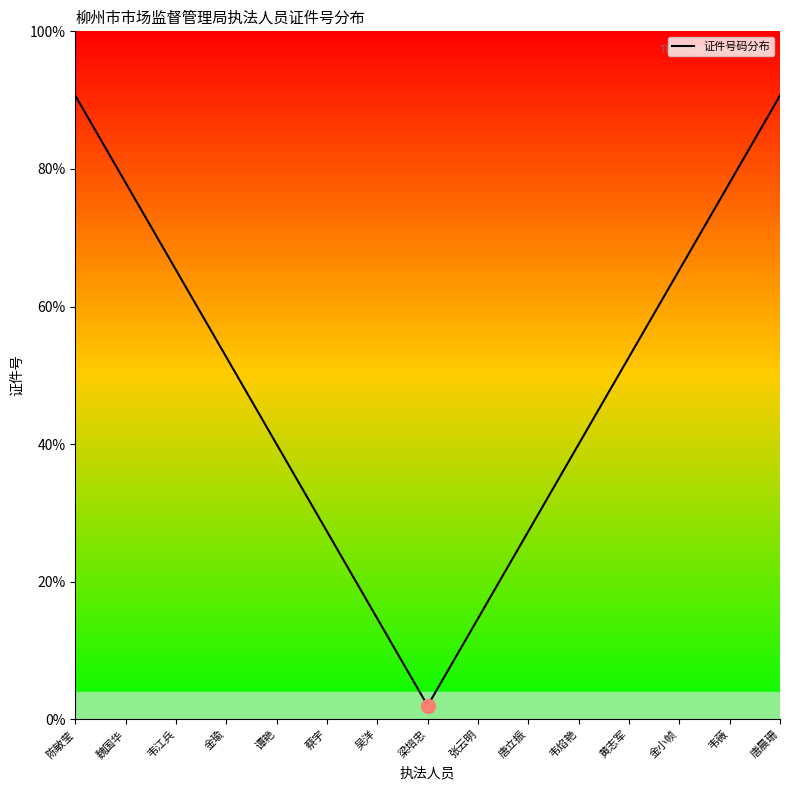

How many interior local valleys (lower than both neighbors) does the data have?

1